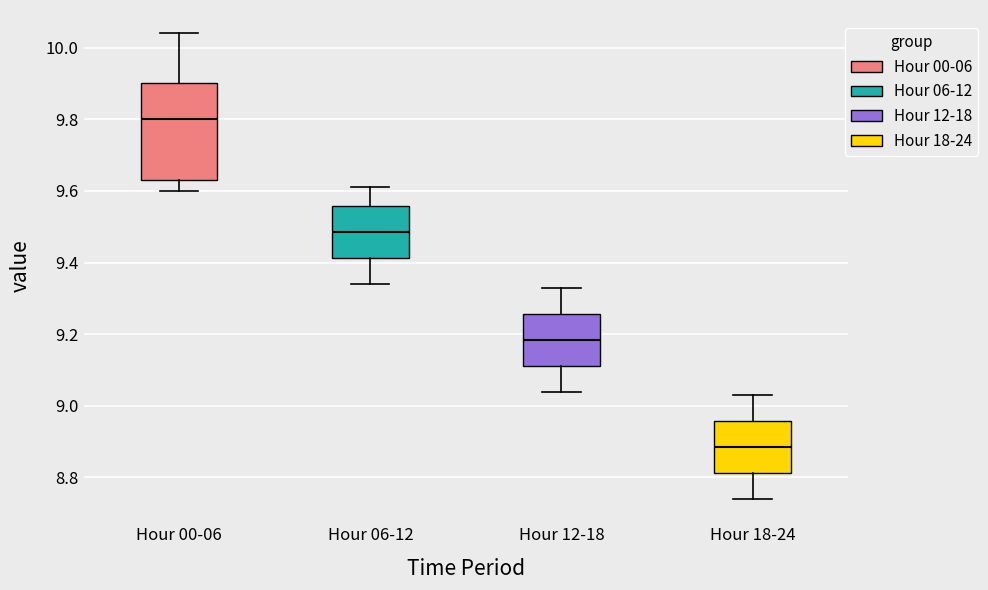

Reading left to right, transcribe this box plot: for each box, give where its median line is, the range the box spans, and where its two whiskers end, as read against the y-axis. The values are not printed on the chart, so give them approximately, as read against the axis.

Hour 00-06: median 9.80, box 9.64 to 9.90, whiskers 9.60 to 10.04
Hour 06-12: median 9.48, box 9.42 to 9.56, whiskers 9.34 to 9.62
Hour 12-18: median 9.18, box 9.12 to 9.26, whiskers 9.04 to 9.34
Hour 18-24: median 8.88, box 8.82 to 8.96, whiskers 8.74 to 9.04